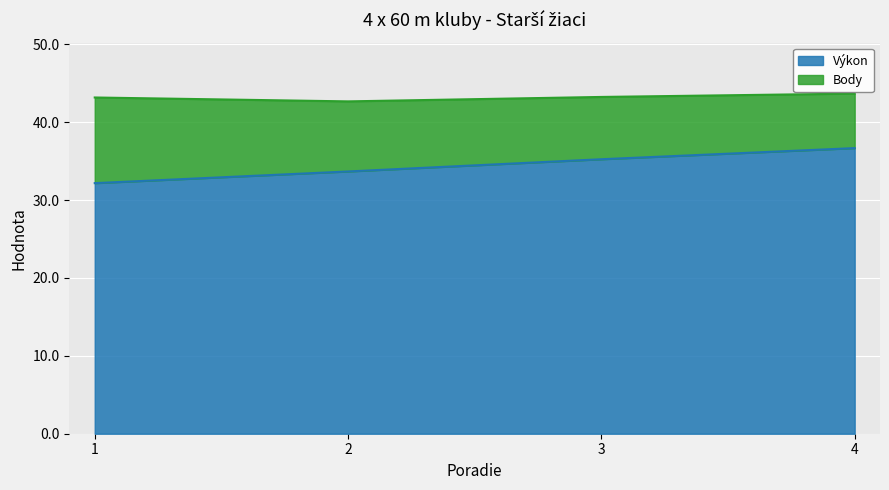

How many values in the Výkon series are below 35?

2